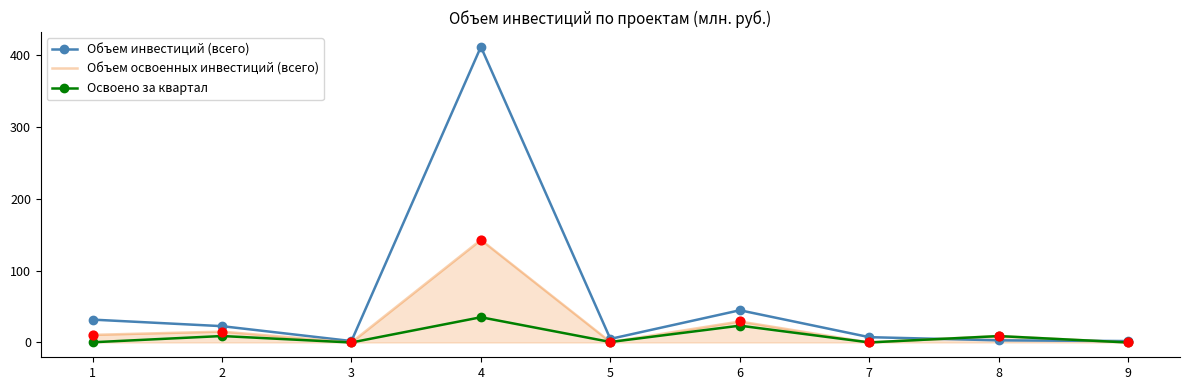

At which category is the sum across all series the highest?

4